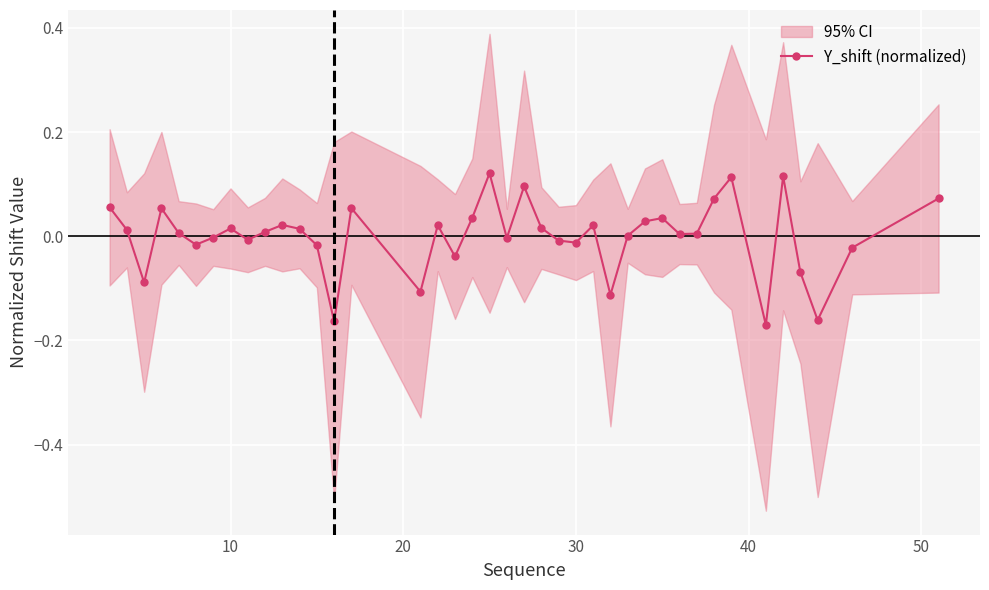

How many negative values are there?

16